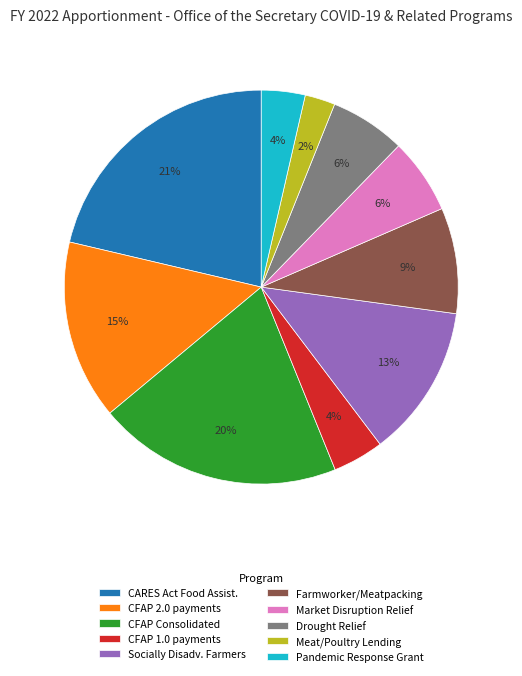

Is it true that Drought Relief is 1% of the pie?

False